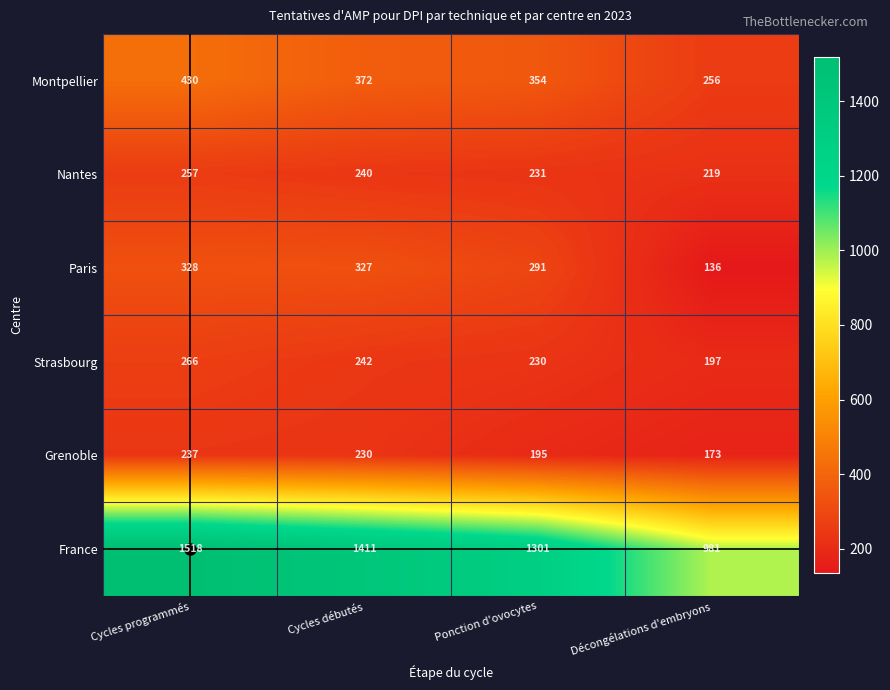

Count the Strasbourg values in the range 230 to 266.

3